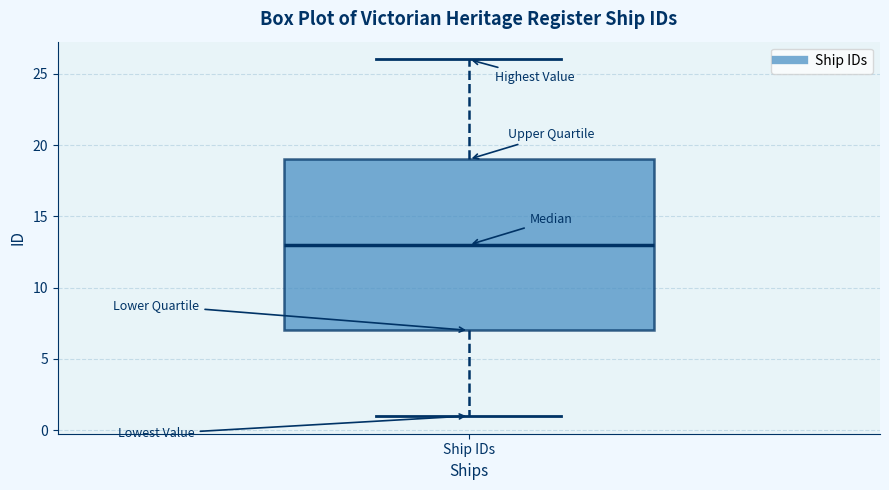

Transcribe this box plot: give where the median line is, the range the box spans, and where the two whiskers end, as read against the y-axis. The values are not printed on the chart, so give them approximately, as read against the axis.

median 13, box 7 to 19, whiskers 1 to 26